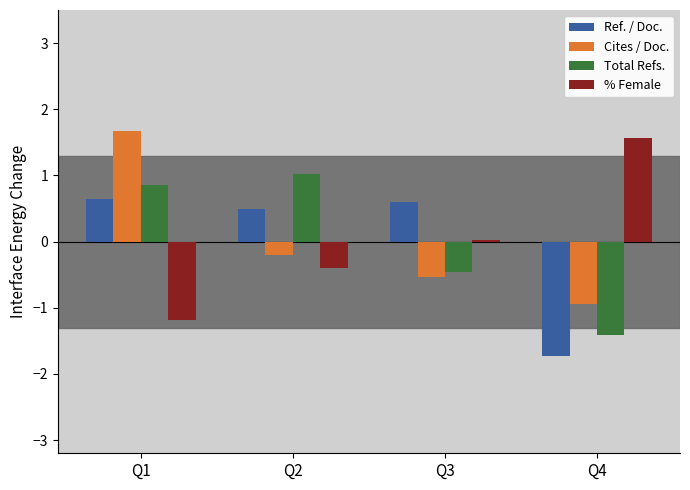

Count the Ref. / Doc. values in the range 0 to 1.

3